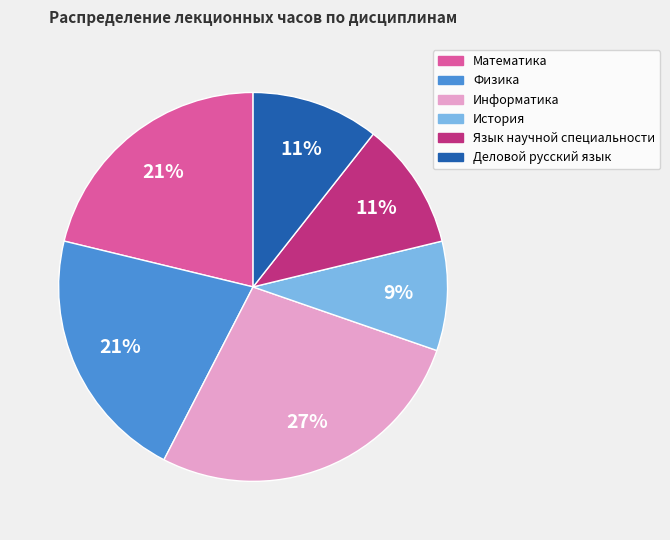

To the nearest percent, what is the average slice percentage?

17%